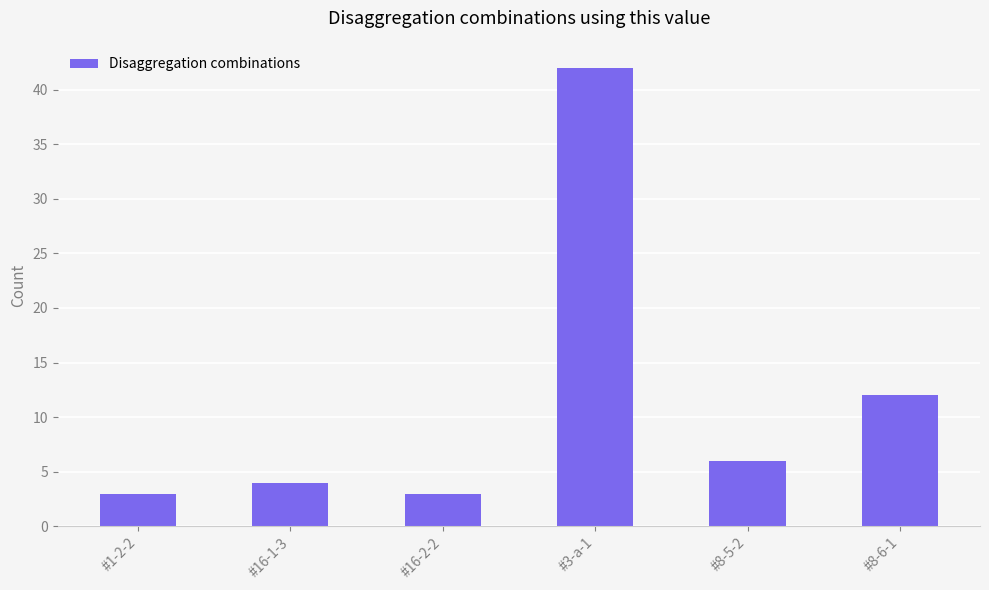

Reading left to right, what are all the values shown in this chart?

#1-2-2=3	#16-1-3=4	#16-2-2=3	#3-a-1=42	#8-5-2=6	#8-6-1=12